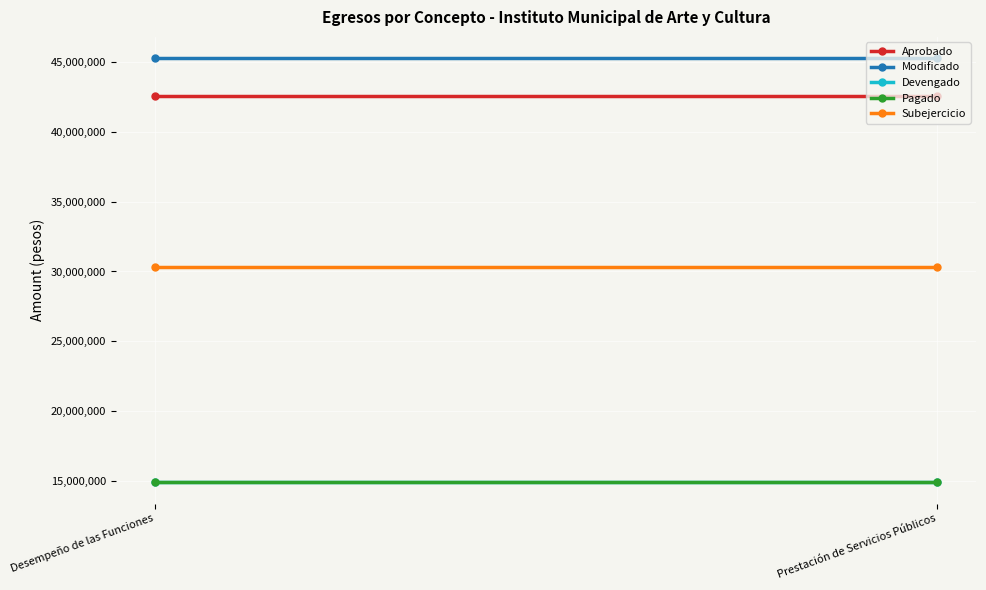

Between Prestación de Servicios Públicos and Desempeño de las Funciones, which is larger?

Prestación de Servicios Públicos